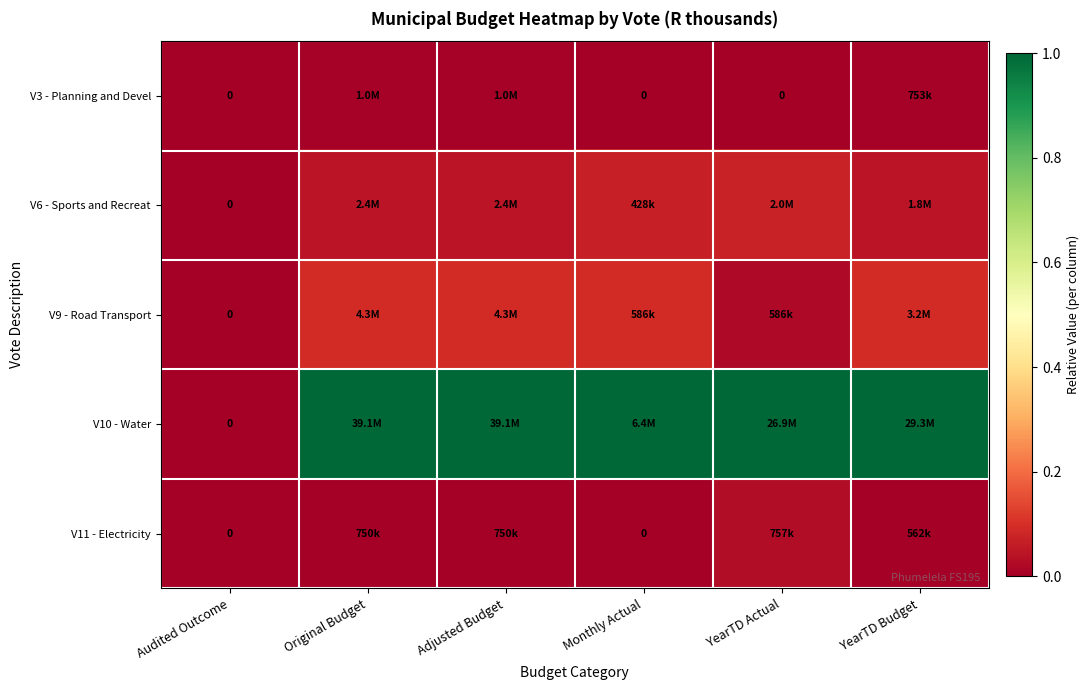

The V3 - Planning and Devel series shows 0.0 at YearTD Actual. True or false?

False